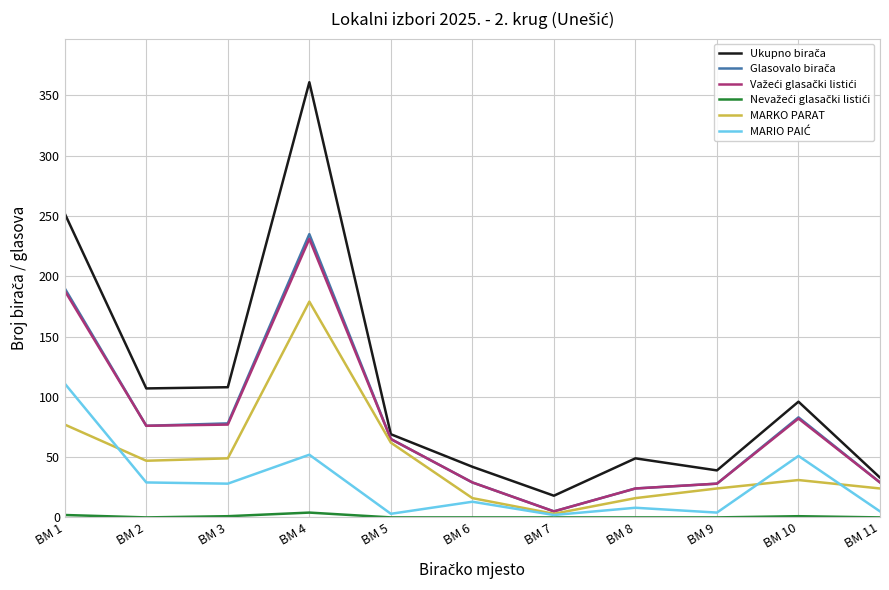

At which category is the sum across all series the highest?

BM 4